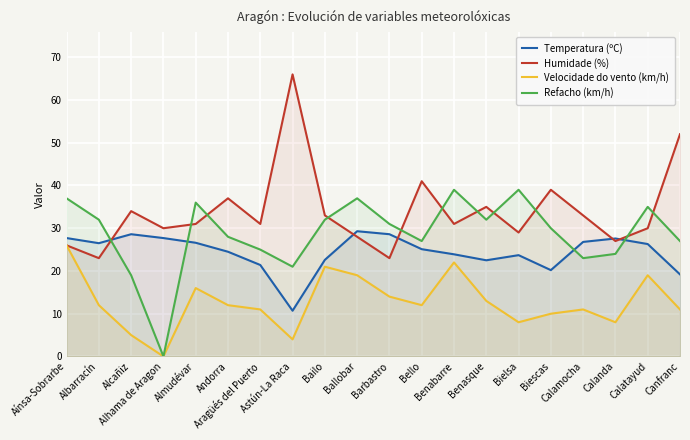

Reading left to right, what are all the values shown in this chart?

Temperatura (ºC): 27.7	26.5	28.6	27.7	26.6	24.5	21.4	10.7	22.6	29.3	28.6	25.1	23.9	22.5	23.7	20.2	26.8	27.6	26.3	19.2
Humidade (%): 26.0	23.0	34.0	30.0	31.0	37.0	31.0	66.0	33.0	28.0	23.0	41.0	31.0	35.0	29.0	39.0	33.0	27.0	30.0	52.0
Velocidade do vento (km/h): 26.0	12.0	5.0	0.0	16.0	12.0	11.0	4.0	21.0	19.0	14.0	12.0	22.0	13.0	8.0	10.0	11.0	8.0	19.0	11.0
Refacho (km/h): 37.0	32.0	19.0	0.0	36.0	28.0	25.0	21.0	32.0	37.0	31.0	27.0	39.0	32.0	39.0	30.0	23.0	24.0	35.0	27.0